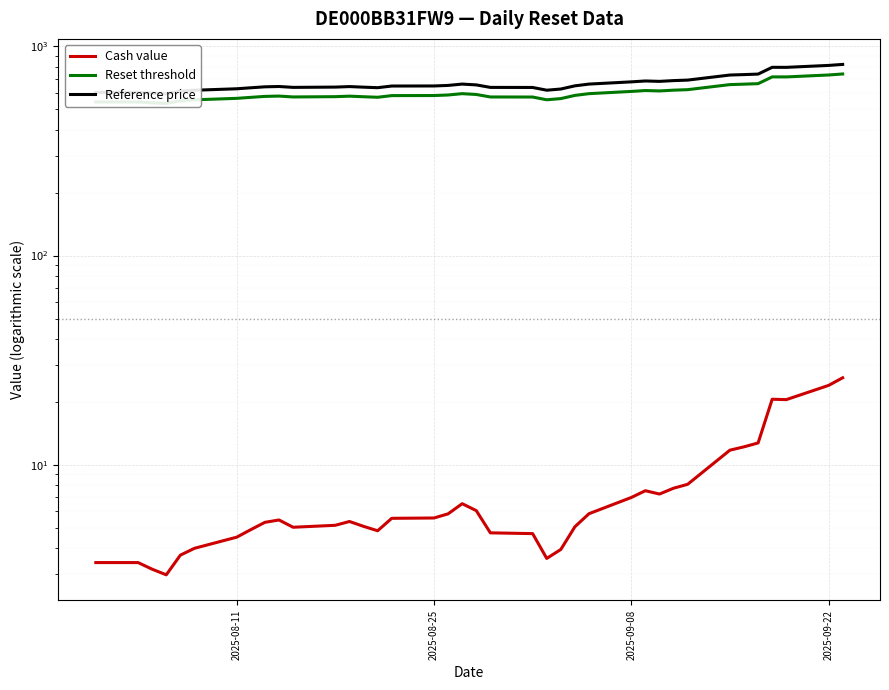

What are all the series names shown in the legend?

Cash value, Reset threshold, Reference price